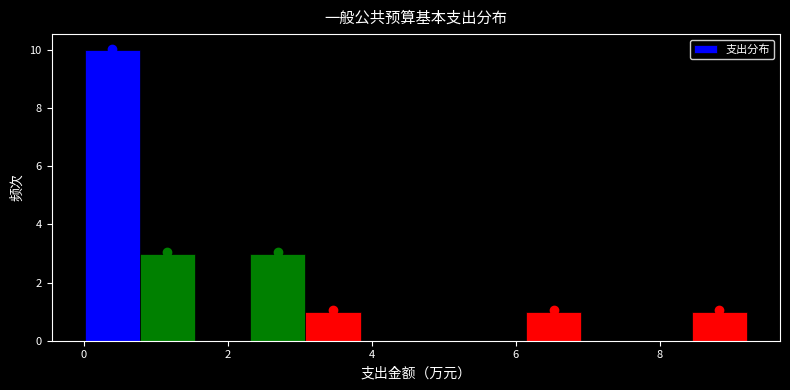

Read against the x-axis, roughly where is the centre of the tallest bar?

0.4